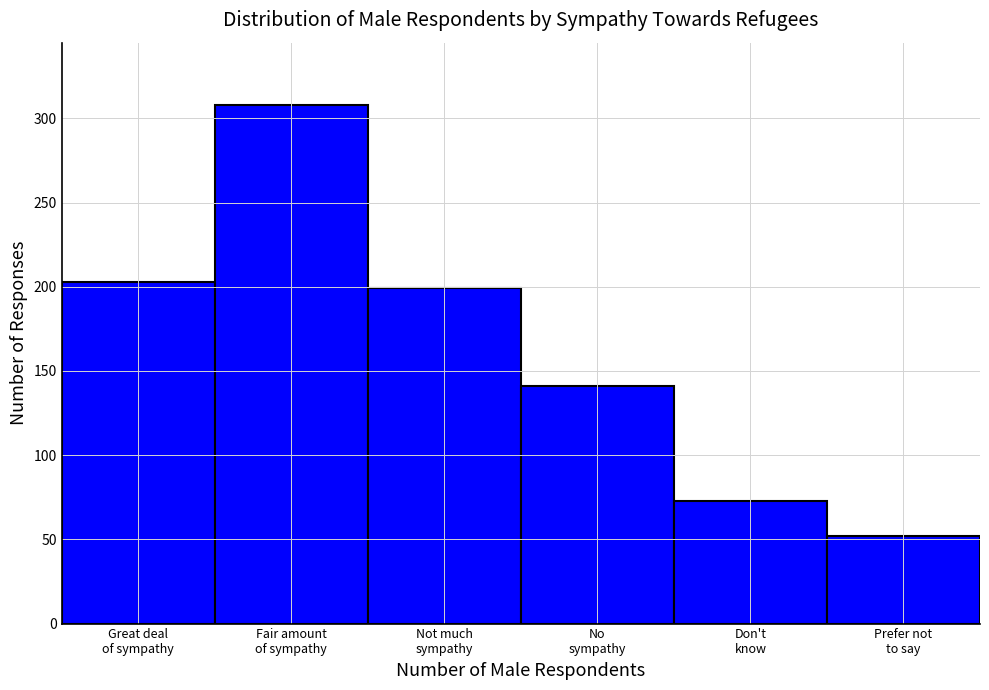

Reading left to right, extract all data points from this chart.

203	308	199	141	73	52